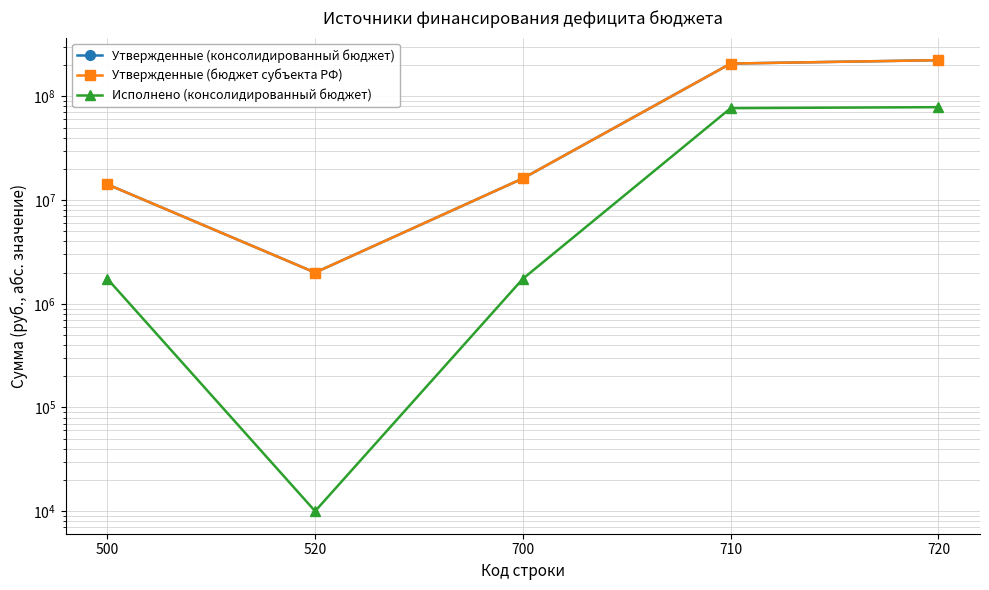

Does the chart display data point markers on the line(s)?

Yes